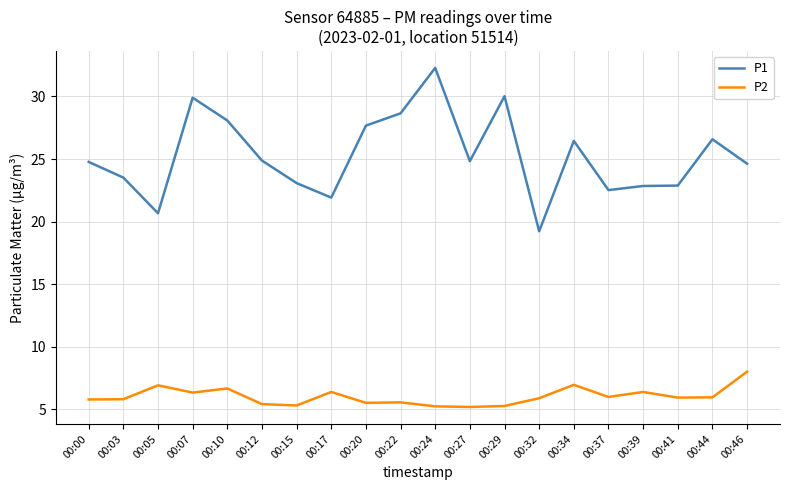

List the series in order of their overall mean, lowest first.

P2, P1